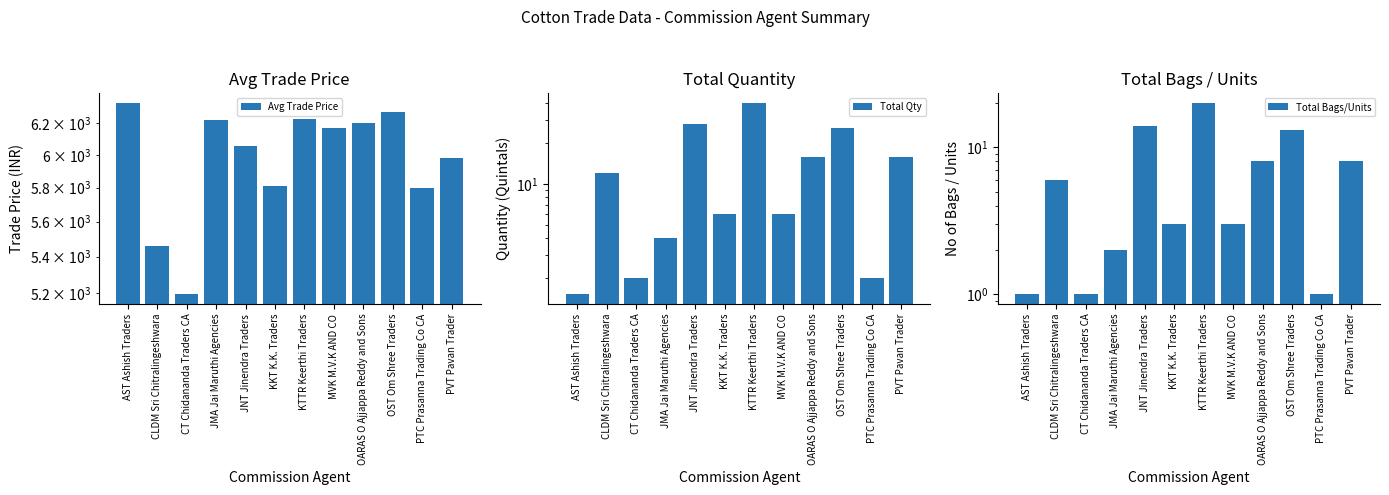

Reading left to right, transcribe all the data shown in this chart.

Avg Trade Price: 6333.0	5460.0	5193.0	6220.0	6054.9	5809.1	6225.1	6170.0	6200.0	6272.7	5799.1	5984.2
Total Qty: 1.5	12.0	2.0	4.0	28.0	6.0	40.0	6.0	16.0	26.0	2.0	16.0
Total Bags/Units: 1.0	6.0	1.0	2.0	14.0	3.0	20.0	3.0	8.0	13.0	1.0	8.0